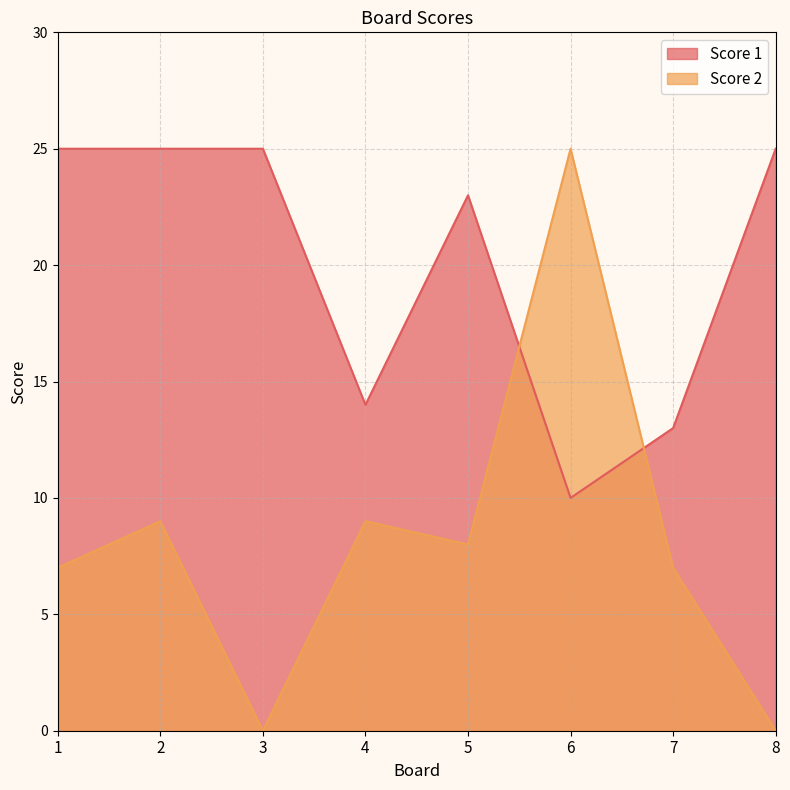

Is the value of Score 1 at 8 greater than the value of Score 2 at 8?

Yes